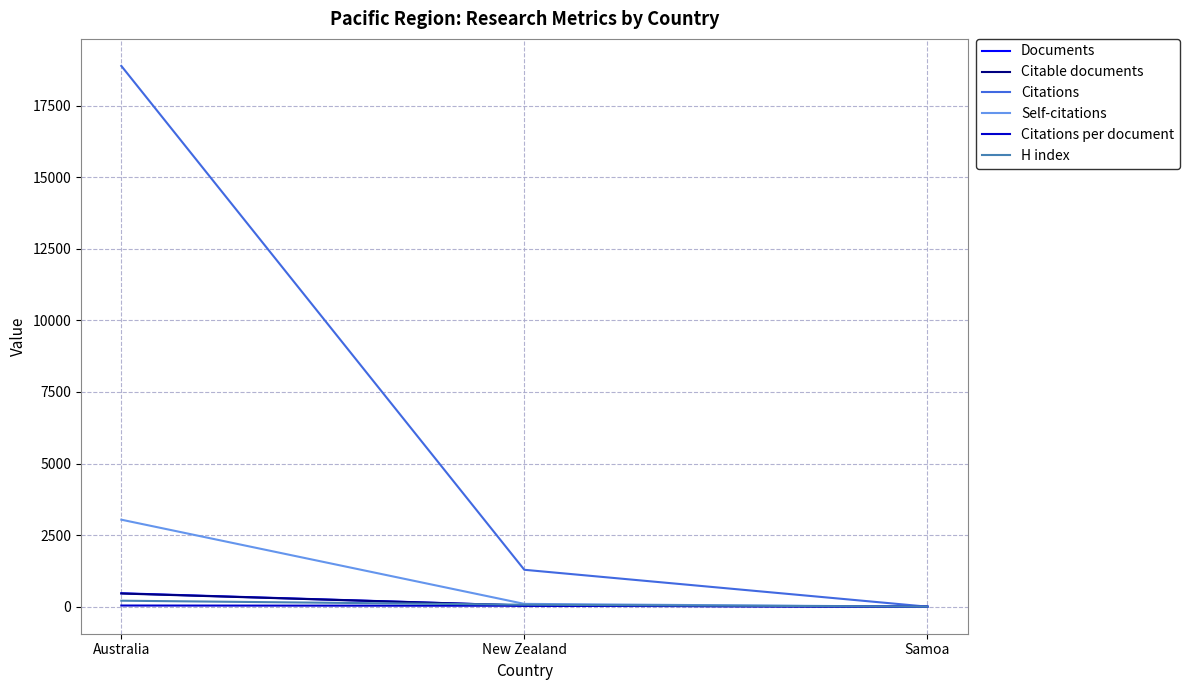

Is it true that Citations equals 18889.0 at Australia?

True